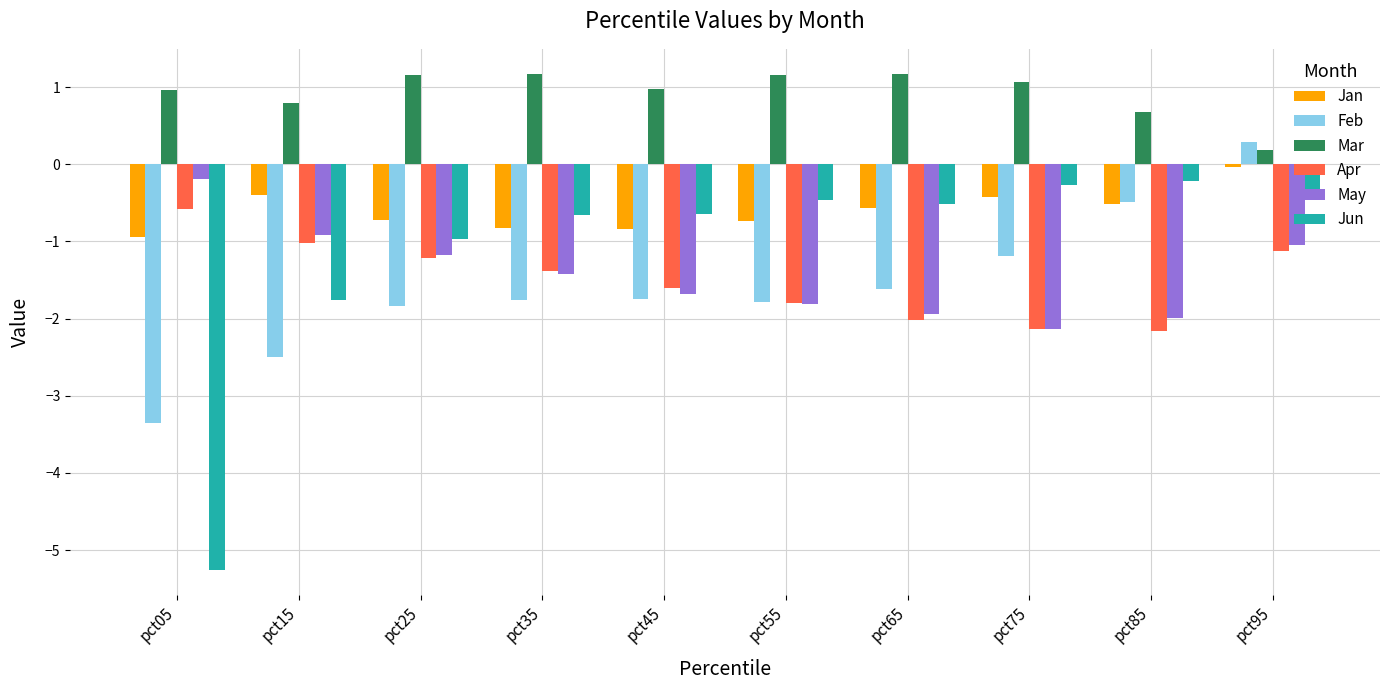

True or false: Jan has a value of -0.6 at pct65.

True